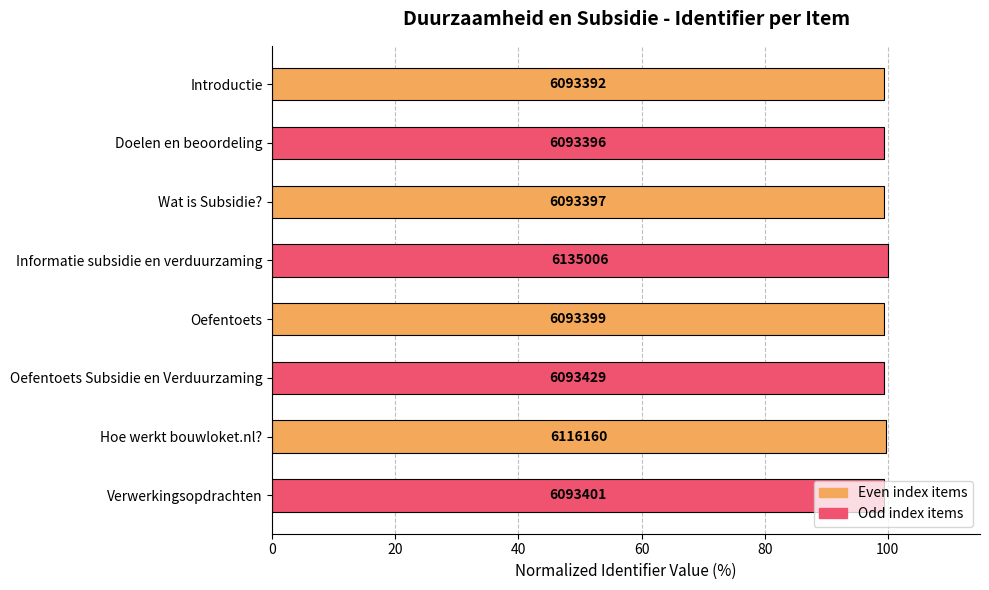

Does the chart contain any negative values?

No